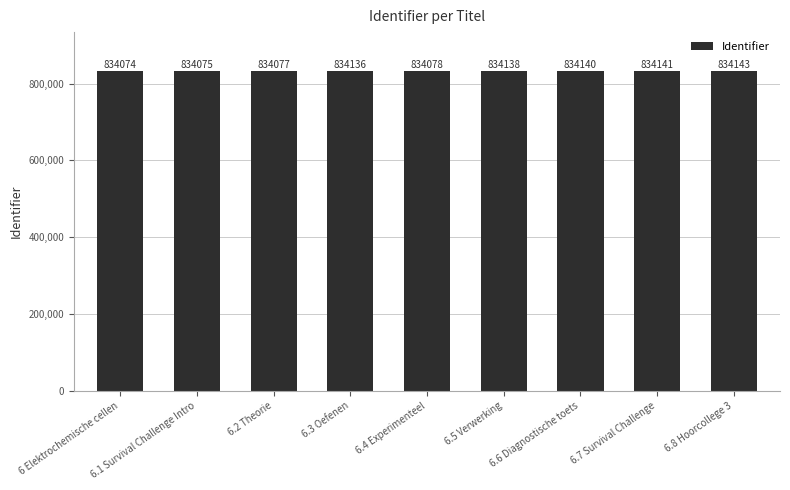

What is the value of the 7th bar from the left?

834140